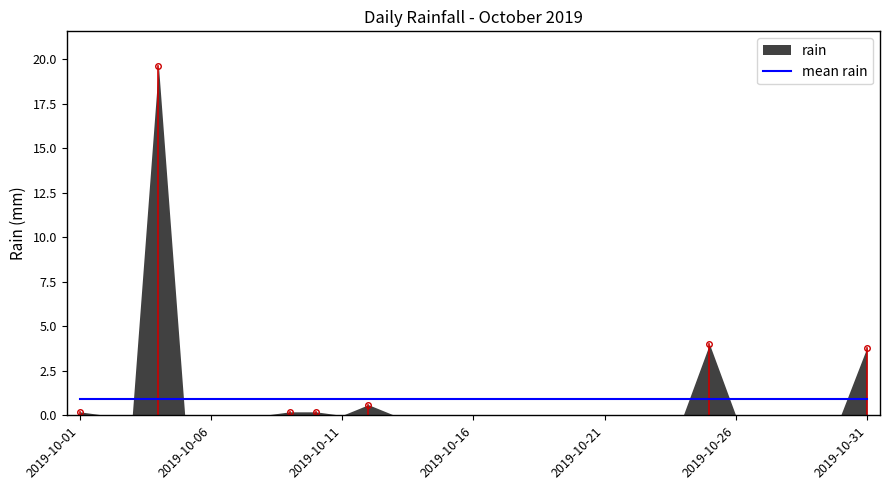

Reading left to right, what are all the values shown in this chart?

2019-10-01=0.2	2019-10-02=0.0	2019-10-03=0.0	2019-10-04=19.6	2019-10-05=0.0	2019-10-06=0.0	2019-10-07=0.0	2019-10-08=0.0	2019-10-09=0.2	2019-10-10=0.2	2019-10-11=0.0	2019-10-12=0.6	2019-10-13=0.0	2019-10-14=0.0	2019-10-15=0.0	2019-10-16=0.0	2019-10-17=0.0	2019-10-18=0.0	2019-10-19=0.0	2019-10-20=0.0	2019-10-21=0.0	2019-10-22=0.0	2019-10-23=0.0	2019-10-24=0.0	2019-10-25=4.0	2019-10-26=0.0	2019-10-27=0.0	2019-10-28=0.0	2019-10-29=0.0	2019-10-30=0.0	2019-10-31=3.8